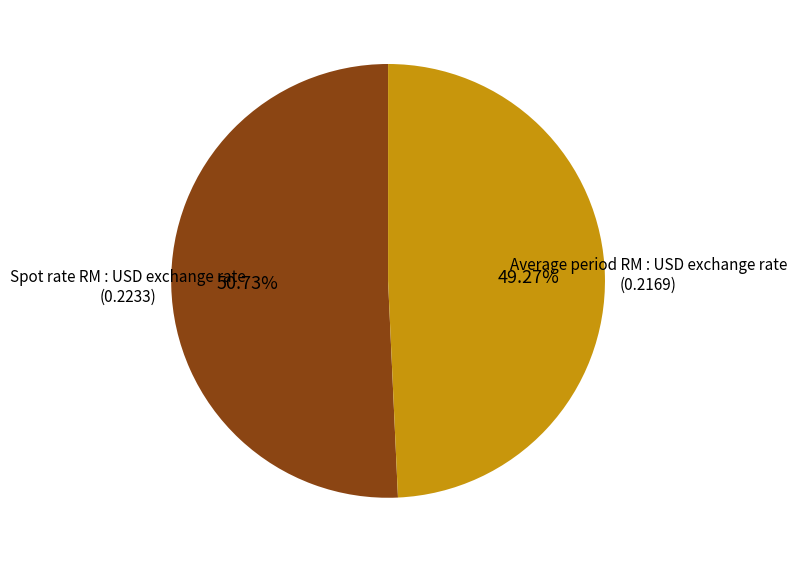

Count the number of slices in the pie.

2